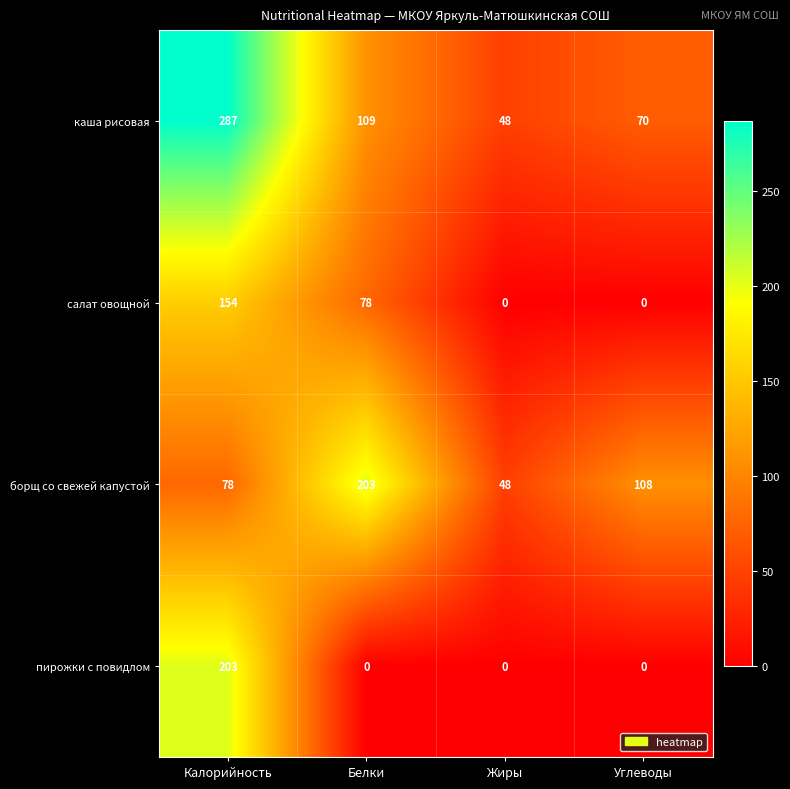

Count the number of categories in the chart.

4